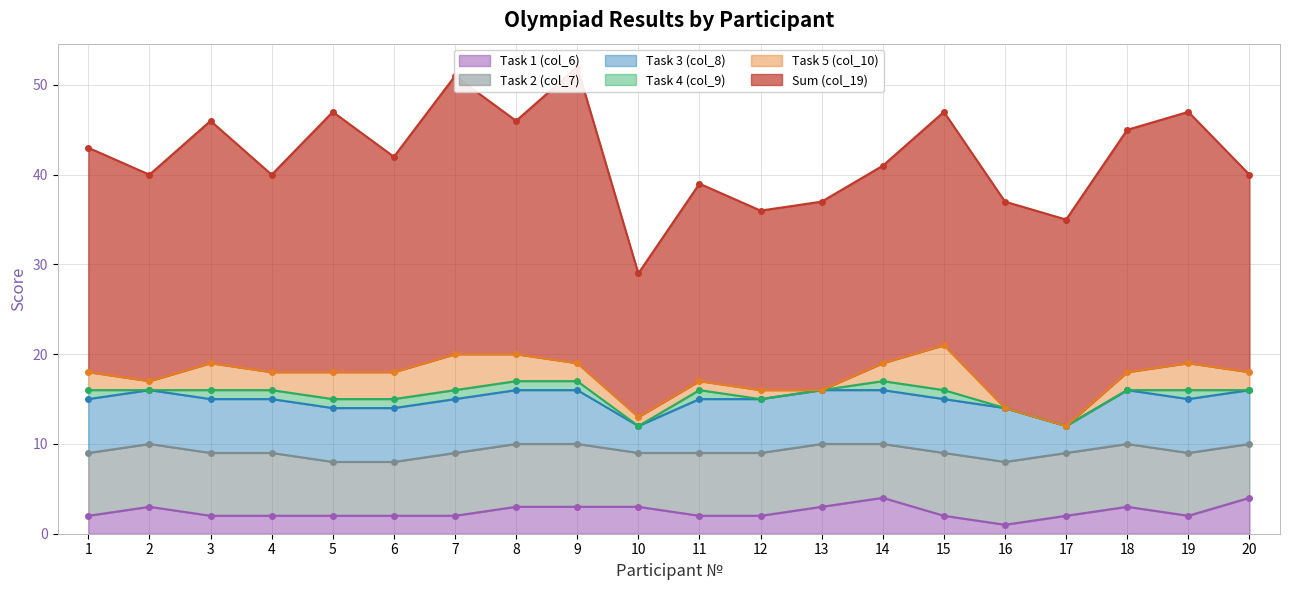

At which label does Sum (col_19) reach its minimum?

10